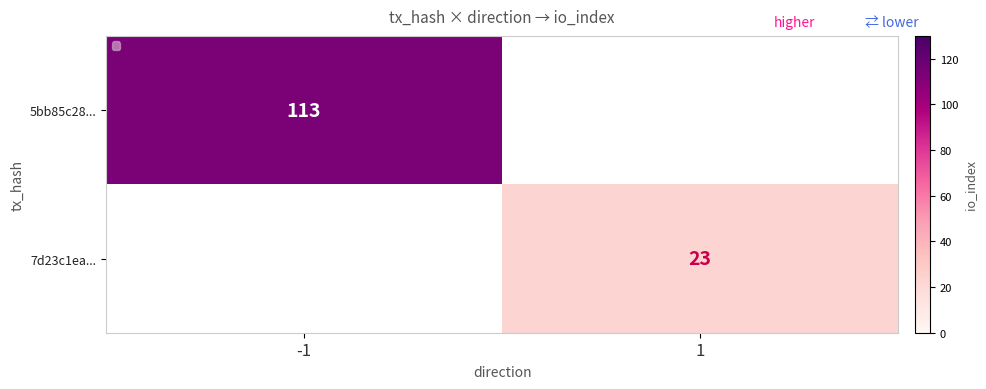

Is it true that 7d23c1ea... equals 13 at 1?

False